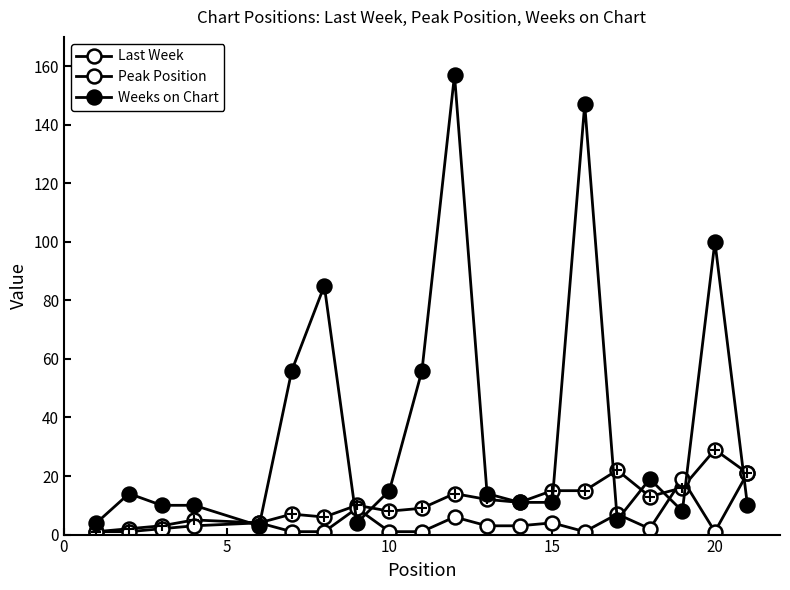

How many lines are shown in the chart?

3